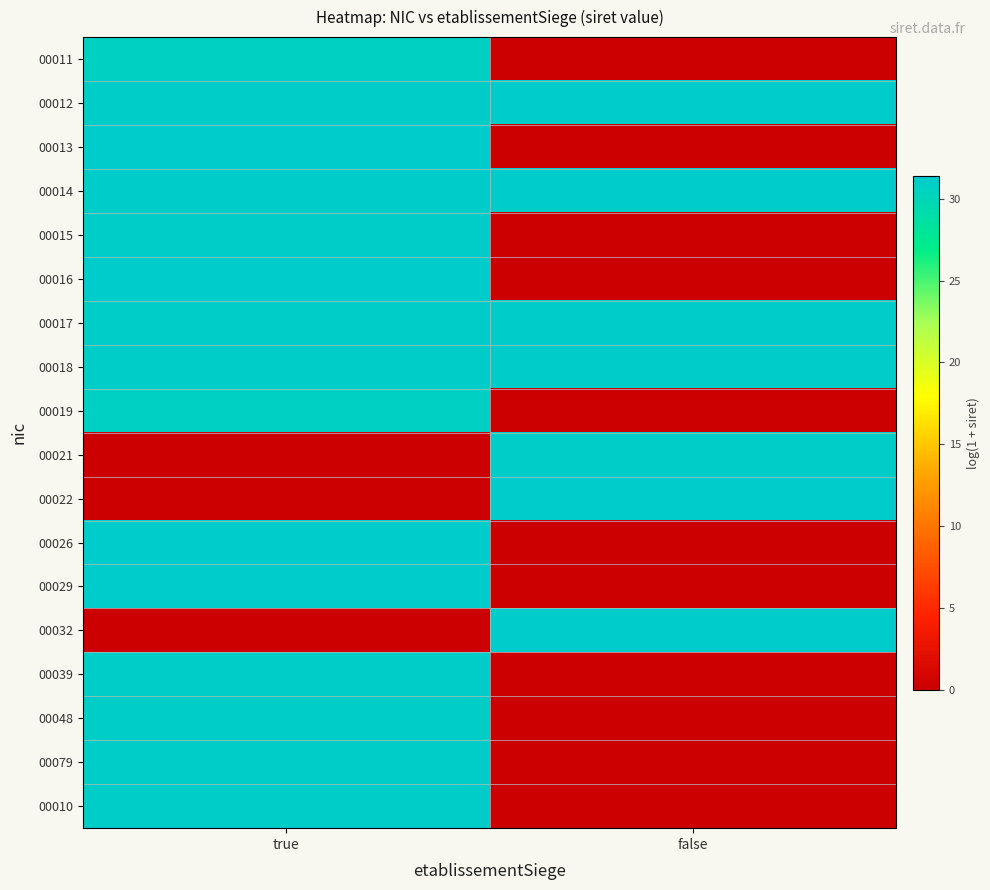

Reading left to right, list all the values displayed in this chart.

00011: true=30.7	false=0.0
00012: true=31.1	false=31.4
00013: true=31.3	false=0.0
00014: true=31.2	false=31.4
00015: true=31.1	false=0.0
00016: true=31.3	false=0.0
00017: true=31.1	false=31.3
00018: true=31.1	false=31.3
00019: true=30.9	false=0.0
00021: true=0.0	false=31.2
00022: true=0.0	false=31.4
00026: true=31.4	false=0.0
00029: true=31.3	false=0.0
00032: true=0.0	false=31.4
00039: true=31.2	false=0.0
00048: true=31.0	false=0.0
00079: true=31.1	false=0.0
00010: true=31.1	false=0.0